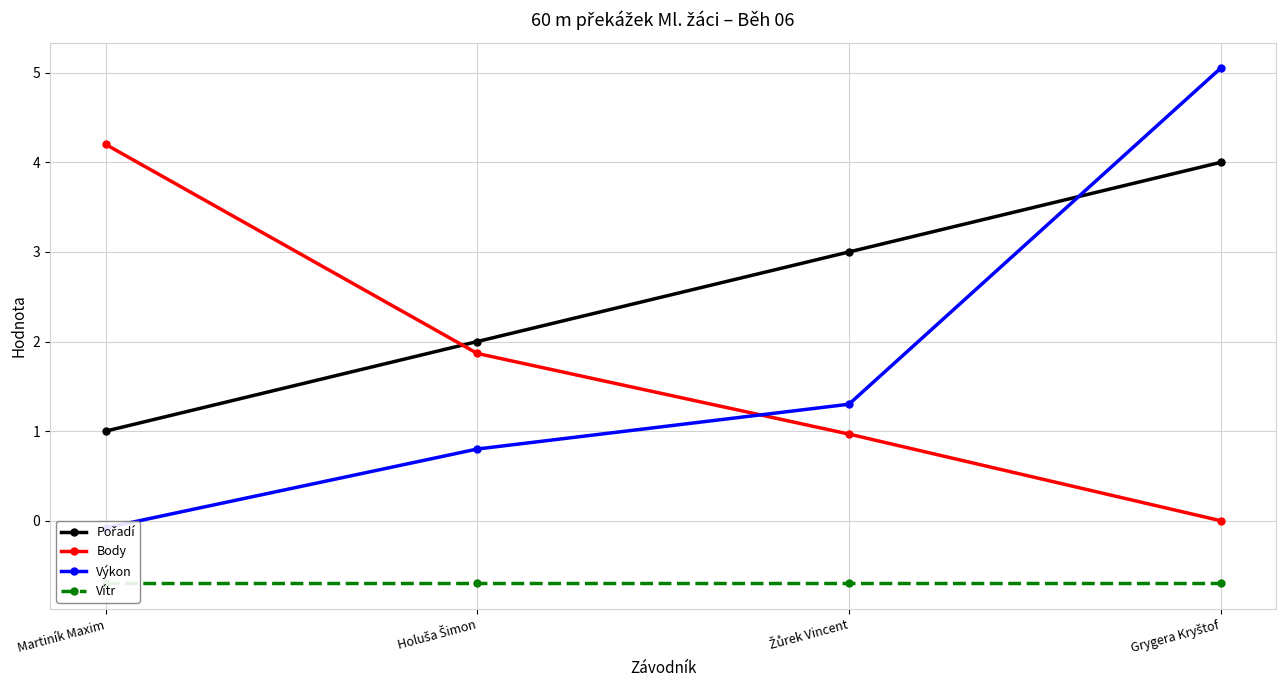

What position from the right is Grygera Kryštof?

1